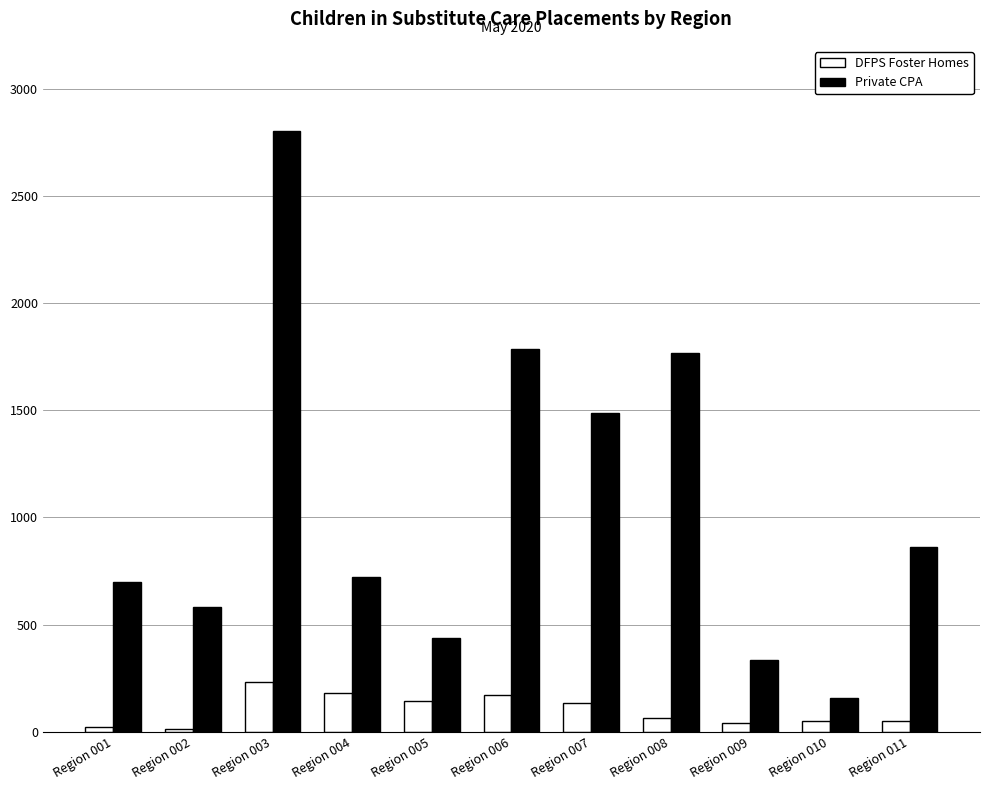

True or false: Private CPA has a value of 864 at Region 011.

True